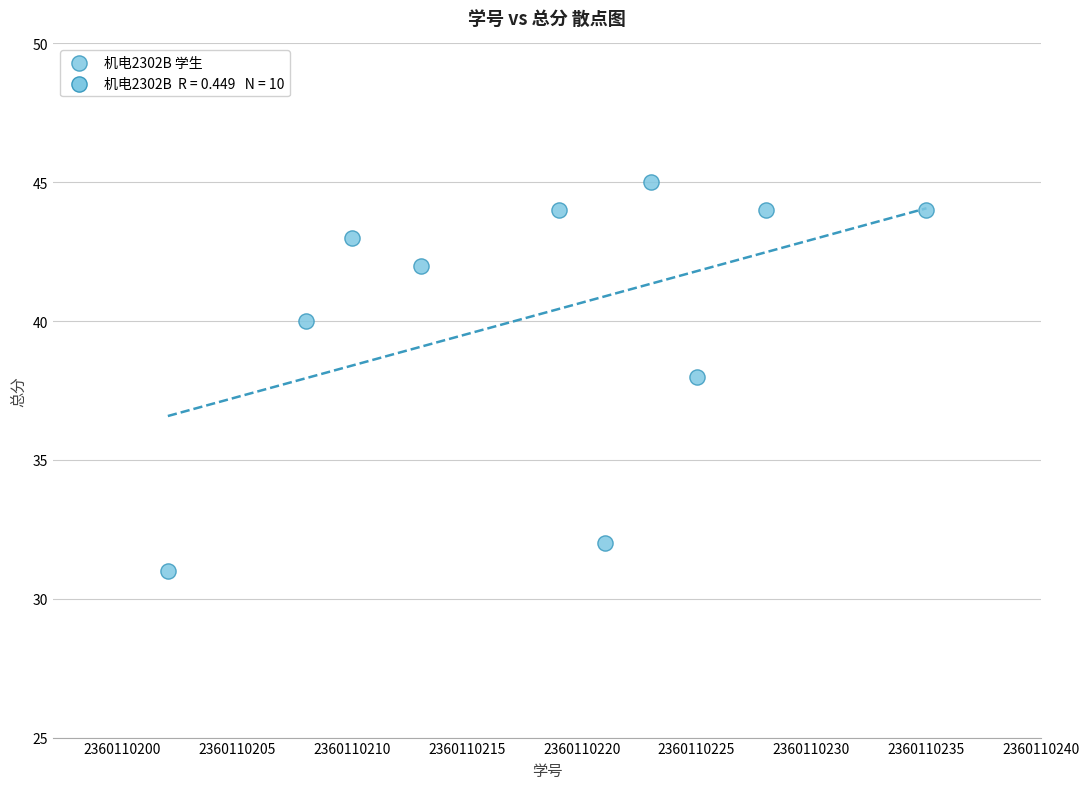

What is the range of Y values (max minus min)?

14